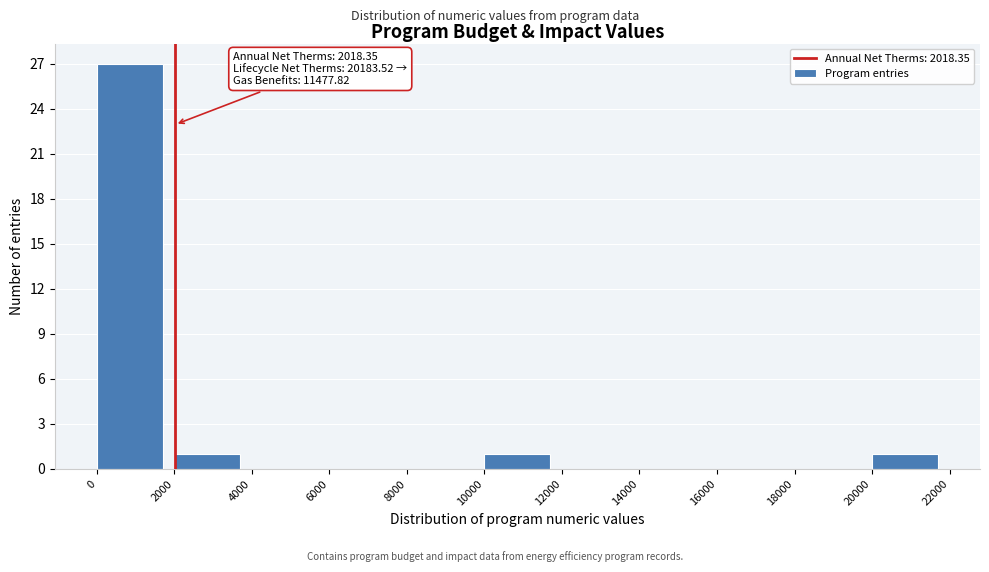

Over which range of the x-axis is the bar tallest?

0 to 2000